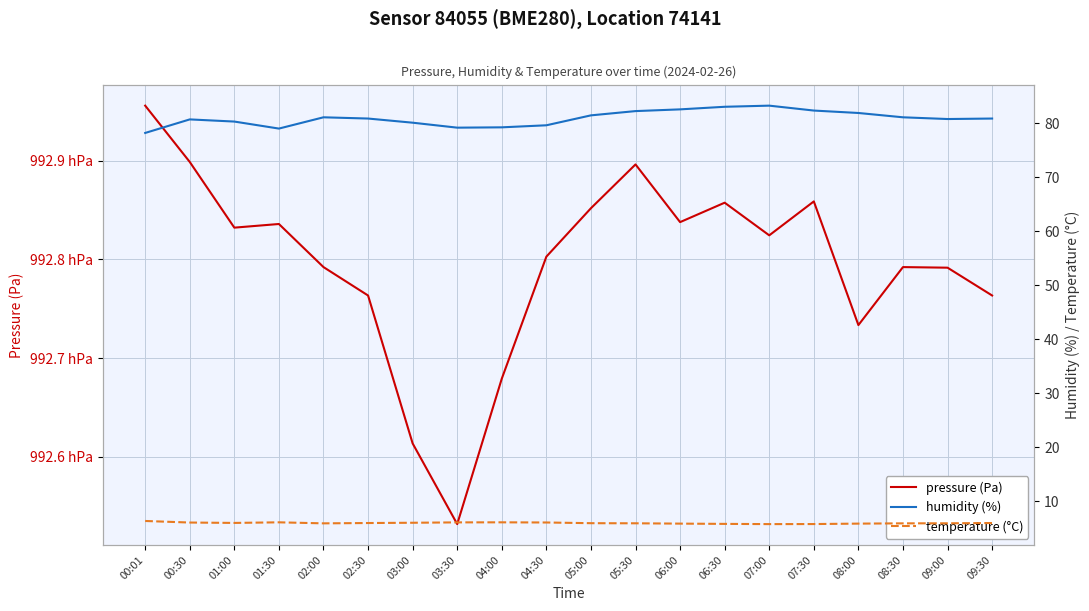

What is the label of the 10th point from the left?

04:30